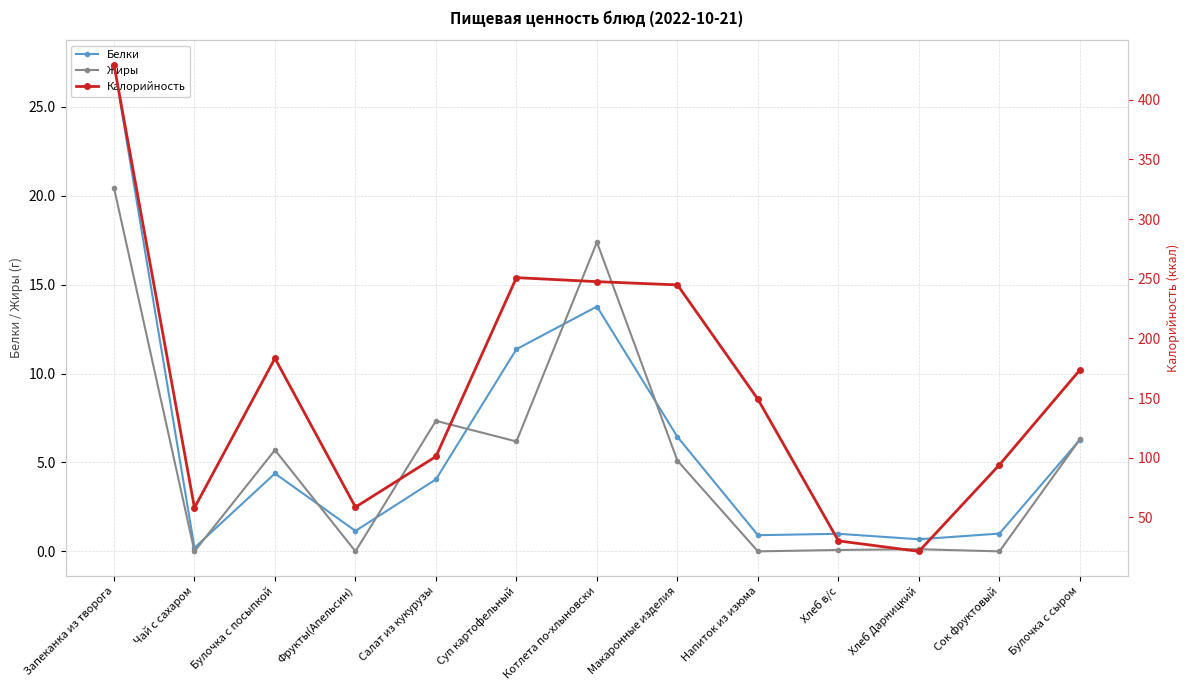

Rank the categories by Белки value from lowest to highest.

Чай с сахаром, Хлеб Дарницкий, Напиток из изюма, Хлеб в/с, Сок фруктовый, Фрукты(Апельсин), Салат из кукурузы, Булочка с посыпкой, Булочка с сыром, Макаронные изделия, Суп картофельный, Котлета по-хлыновски, Запеканка из творога